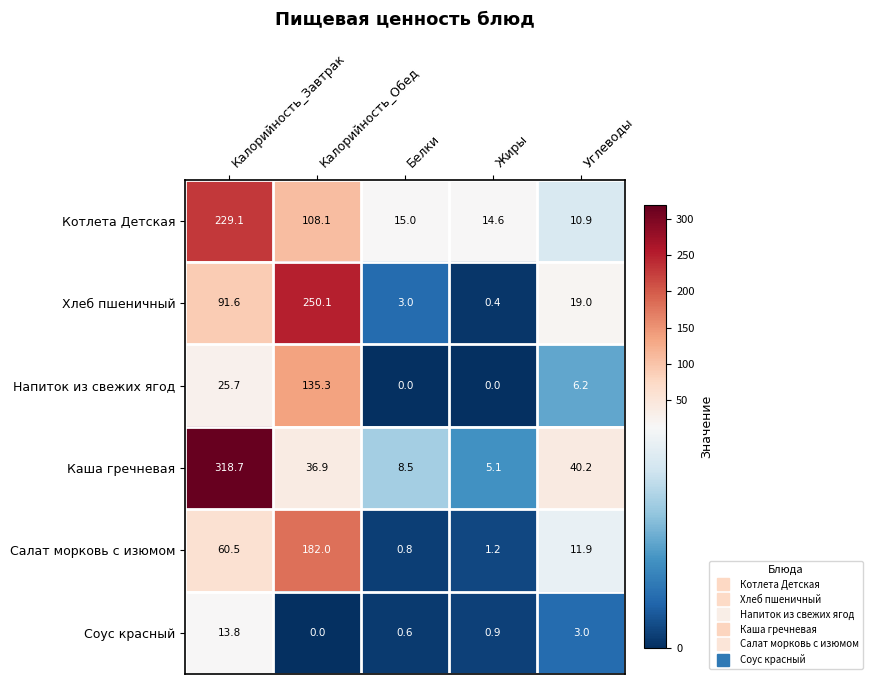

What is the difference between the second highest and minimum values in the Каша гречневая series?

35.1